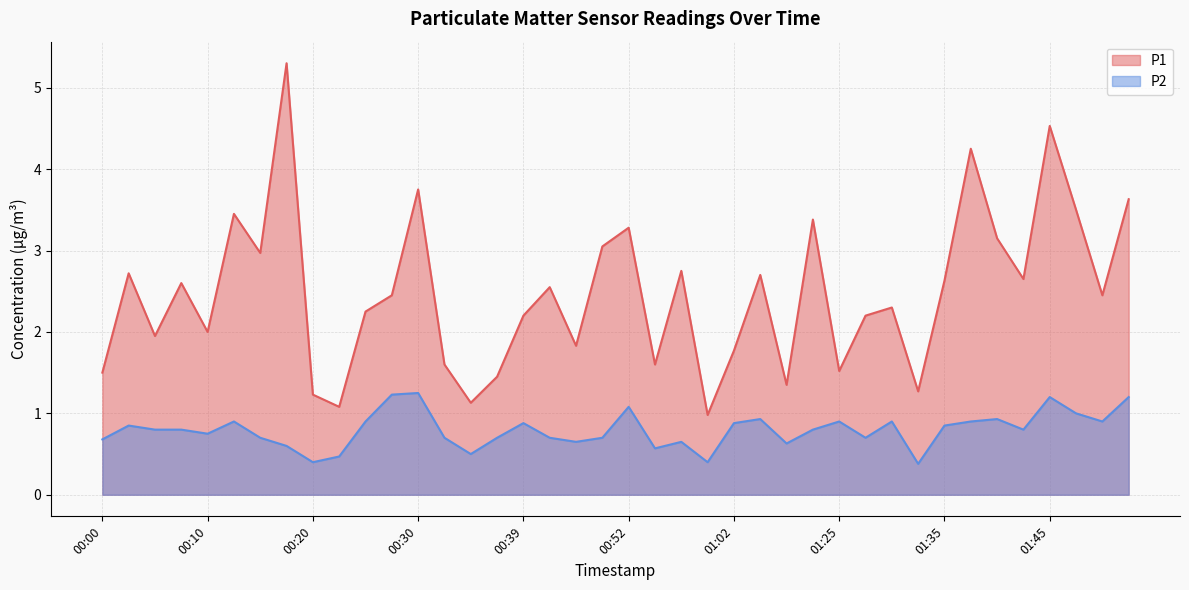

What is the difference between the highest and lowest values at 00:39?

1.3